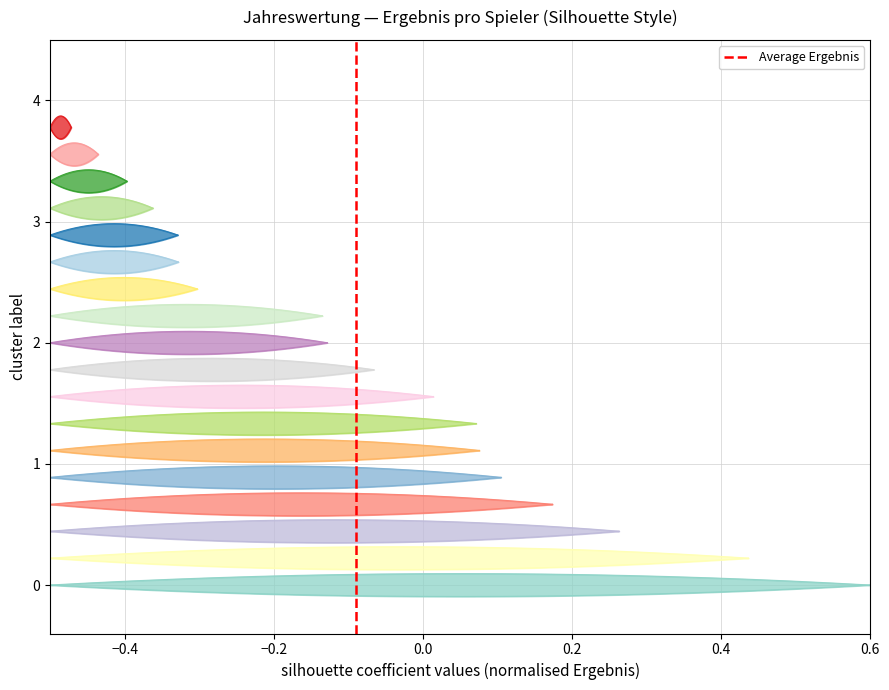

What is the change in value from −0.6 to −0.4?

+1